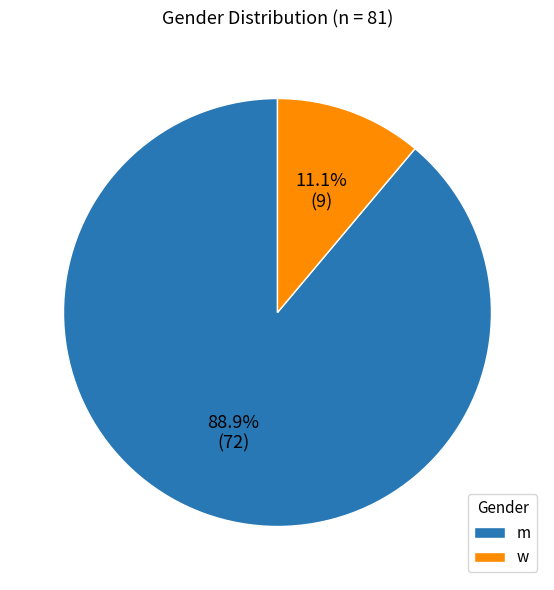

Which category has the smallest portion of the pie?

w